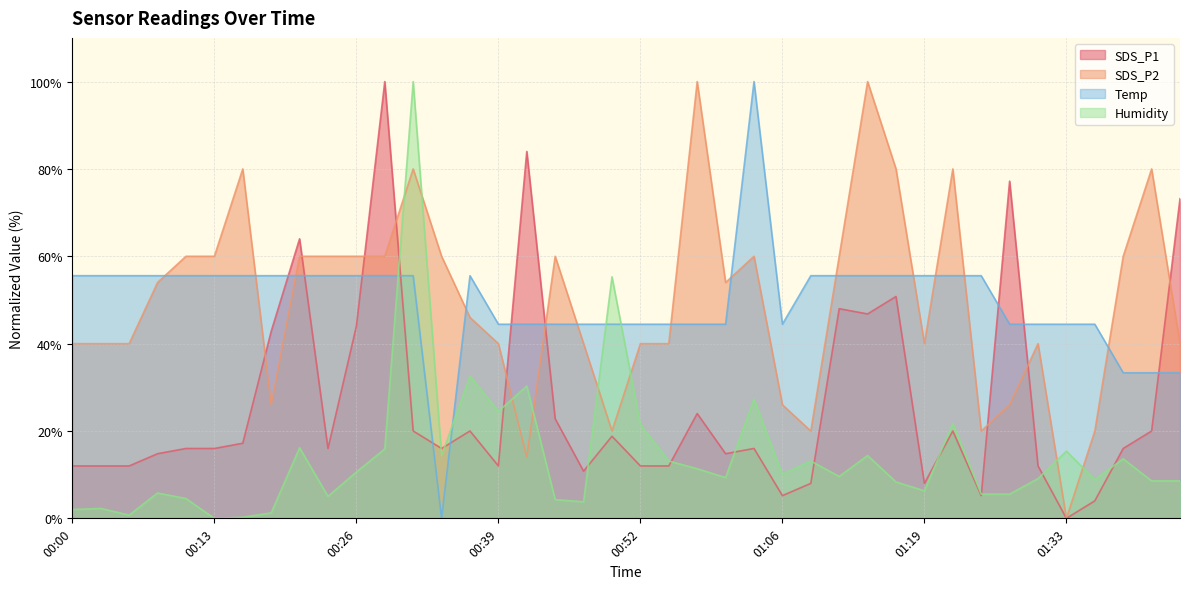

After their last crossing, which series has the higher values: SDS_P2 or SDS_P1?

SDS_P1